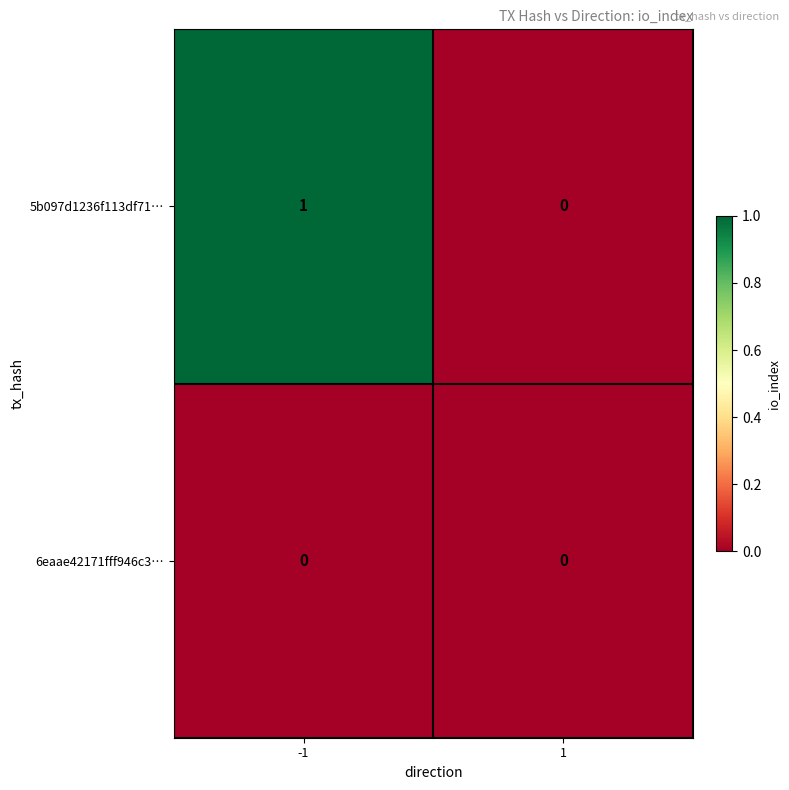

True or false: 5b097d1236f113df71… has a value of 0 at 1.

True